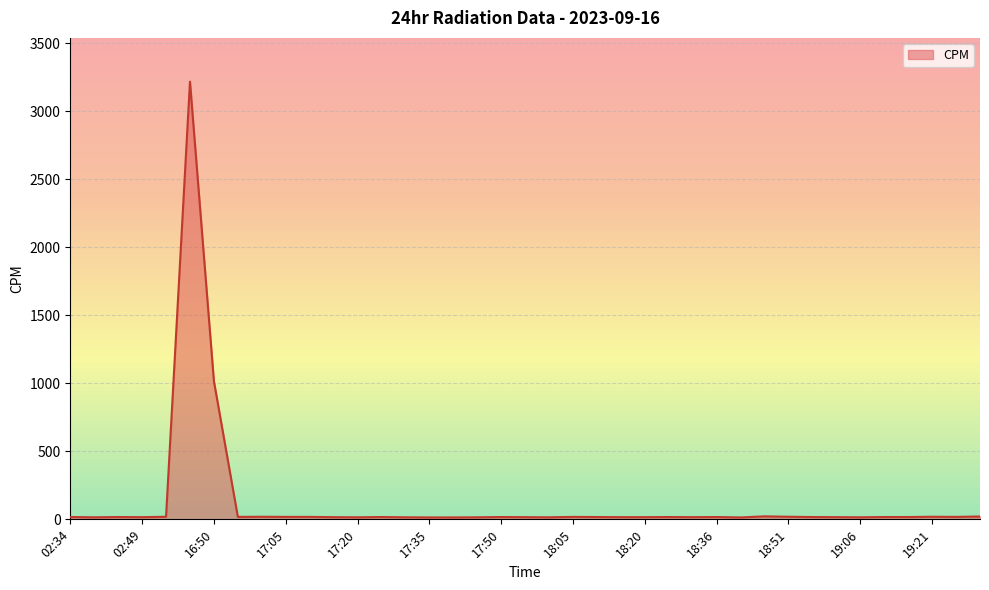

What is the greatest value displayed?

3219